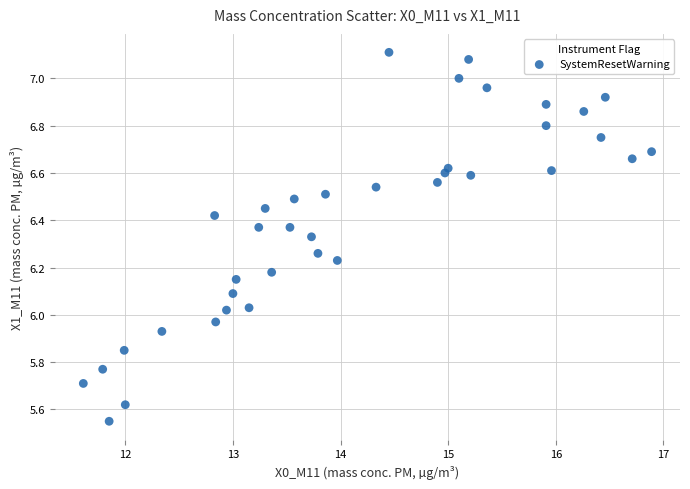

What is the range of X values (max minus min)?

5.3